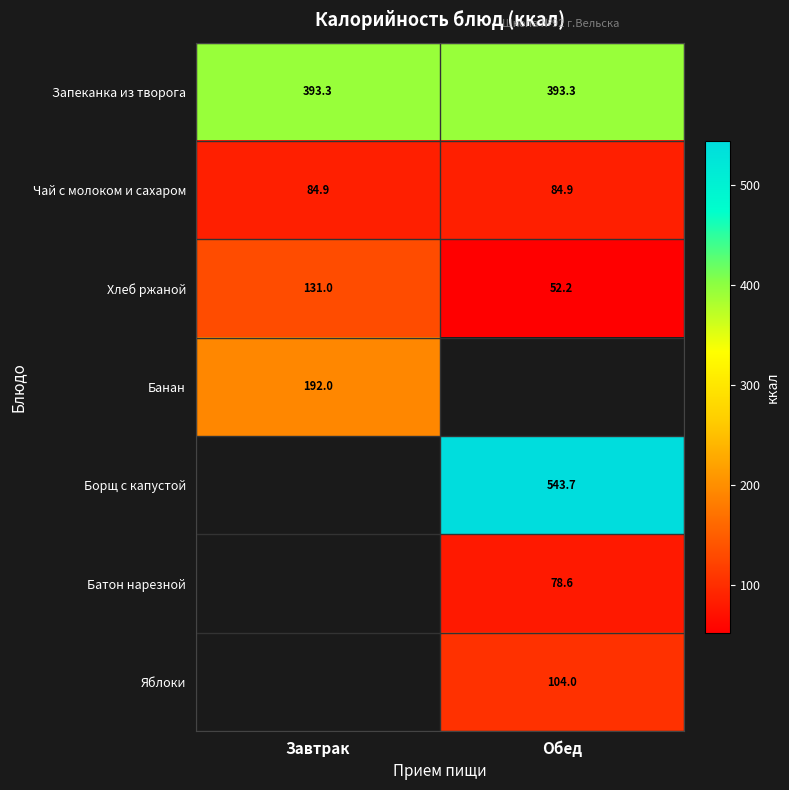

What is the difference between the maximum and minimum values in the Хлеб ржаной series?

78.8